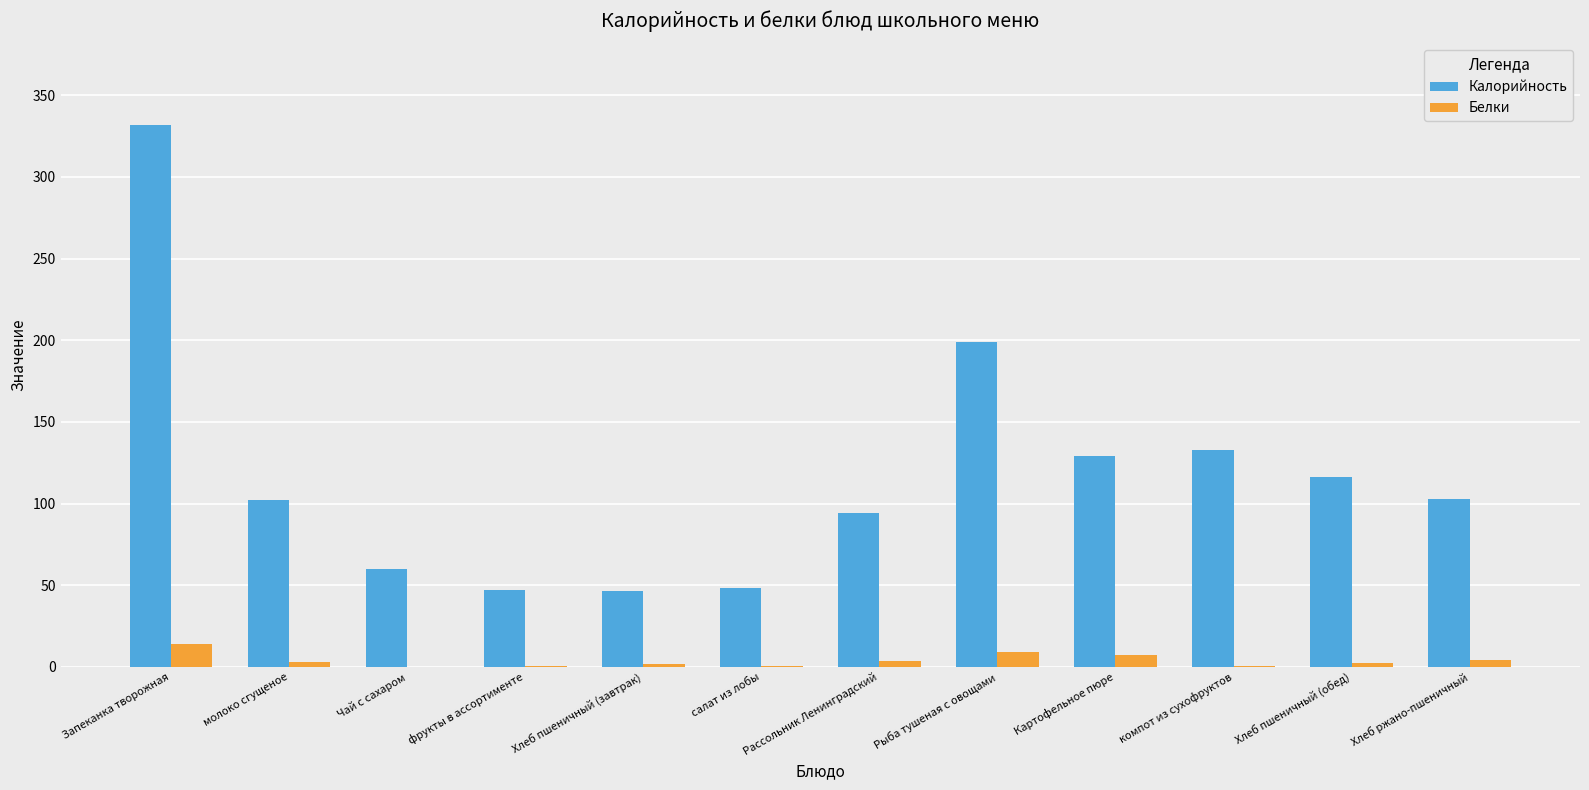

True or false: Калорийность has a value of 26.6 at салат из лобы.

False